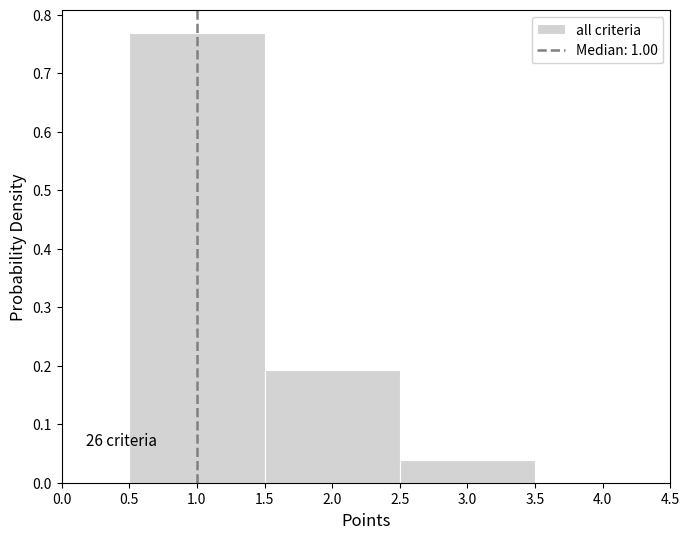

Which range on the x-axis has the tallest bar?

0.5 to 1.5